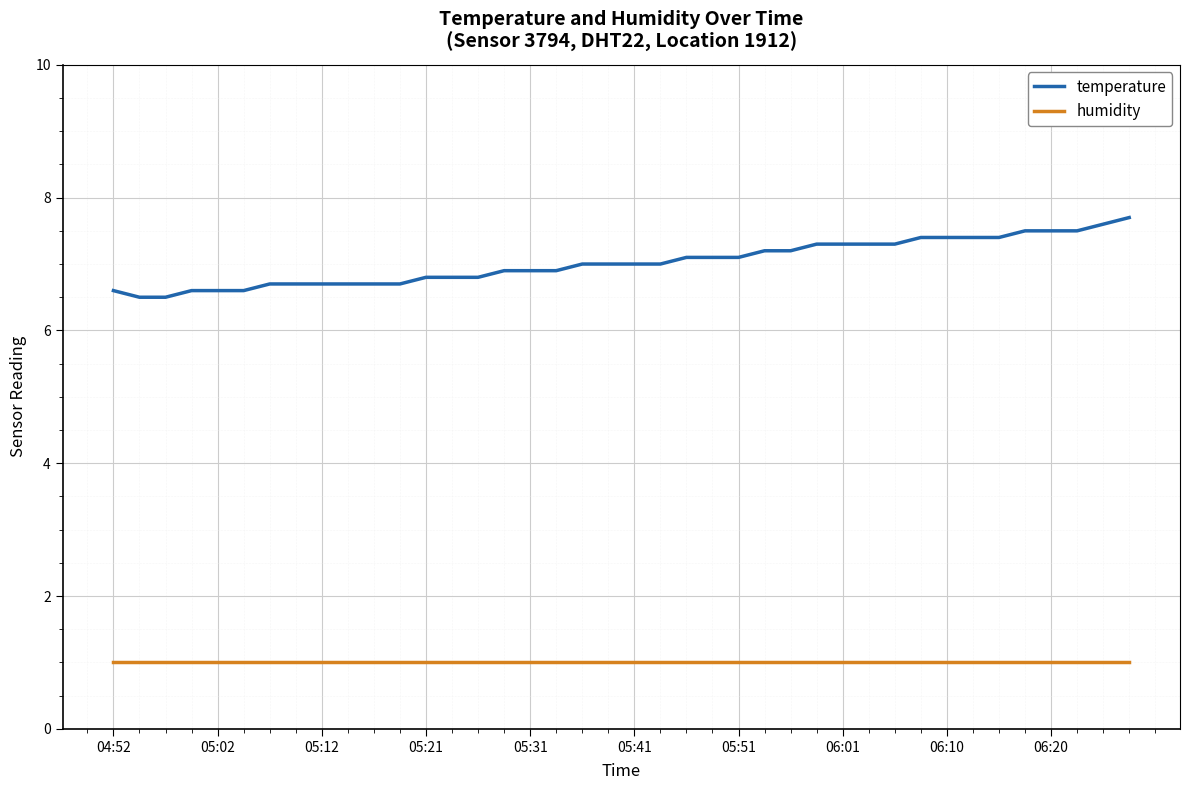

What is the highest value of the temperature series?

7.7